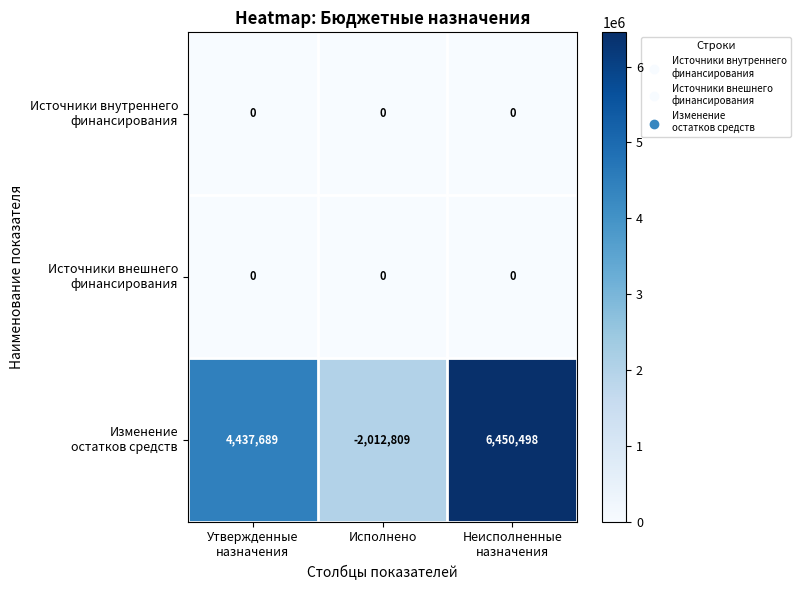

What is the smallest value displayed?

-2012809